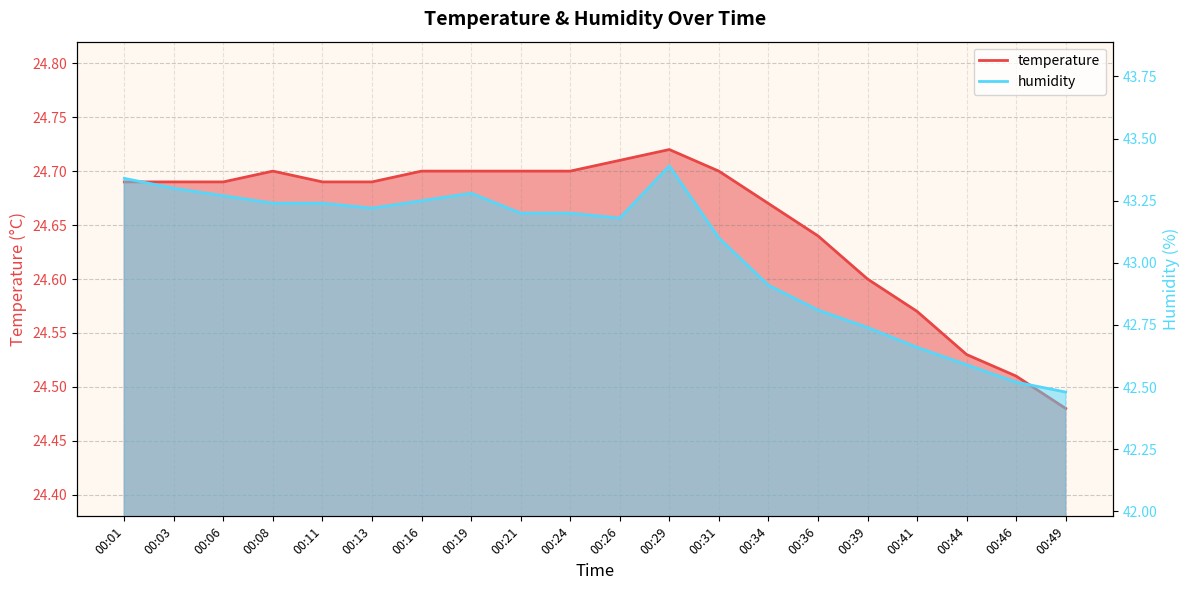

List the series in order of their peak value, lowest first.

temperature, humidity